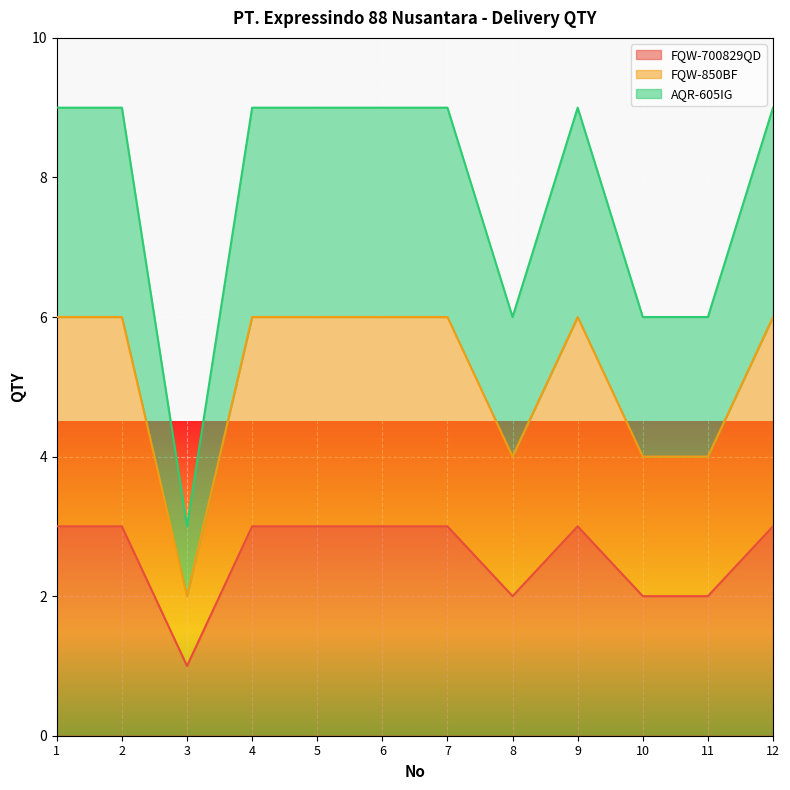

True or false: FQW-850BF and AQR-605IG intersect in this chart.

False